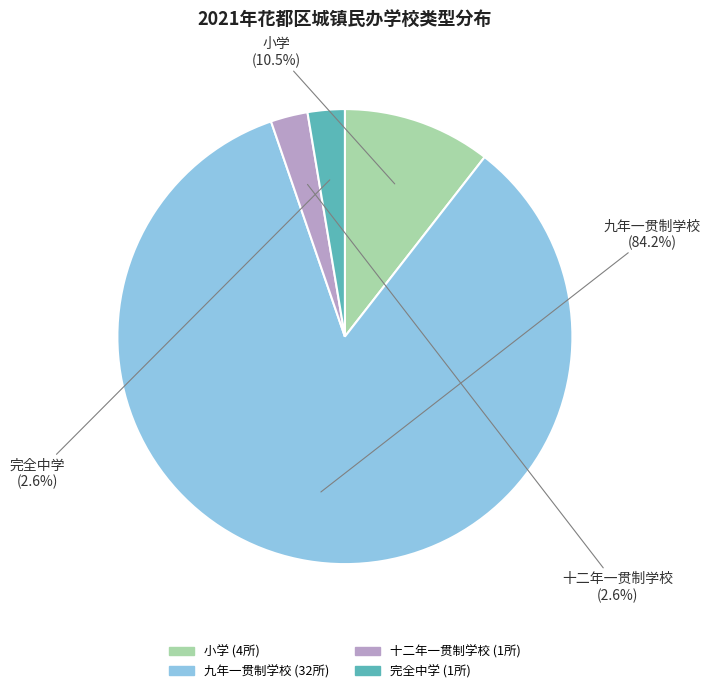

What is the largest slice in the pie chart?

九年一贯制学校